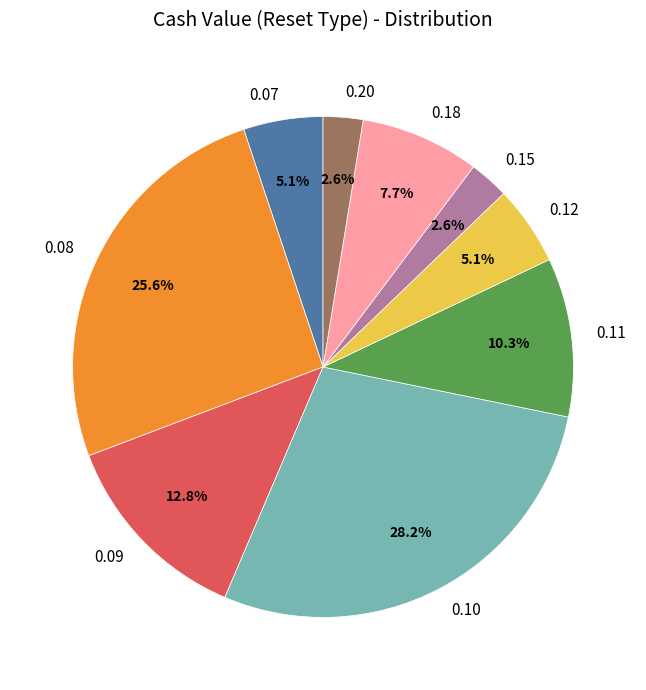

How many slices are in this pie chart?

9